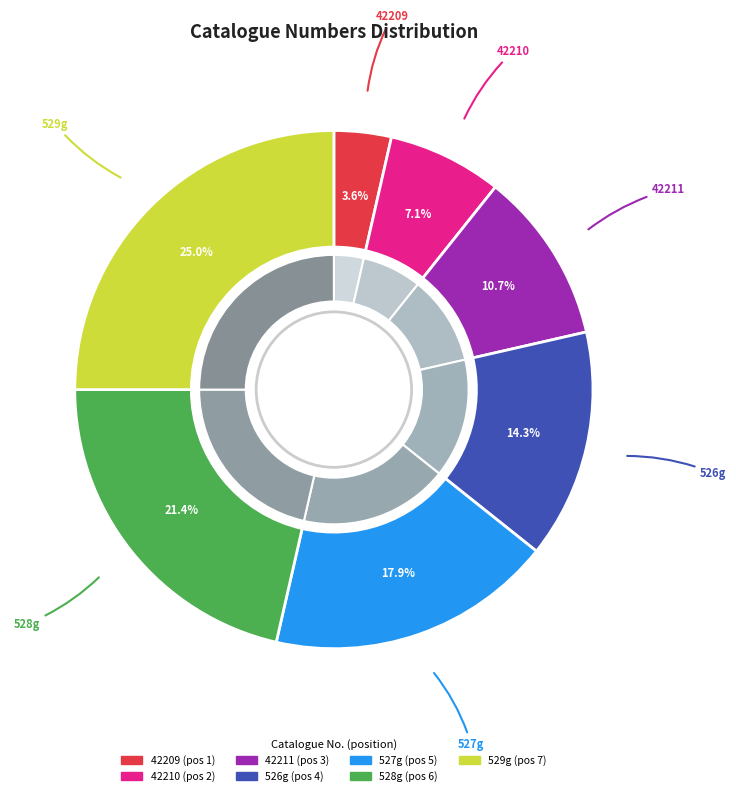

Does any single category account for the majority?

No